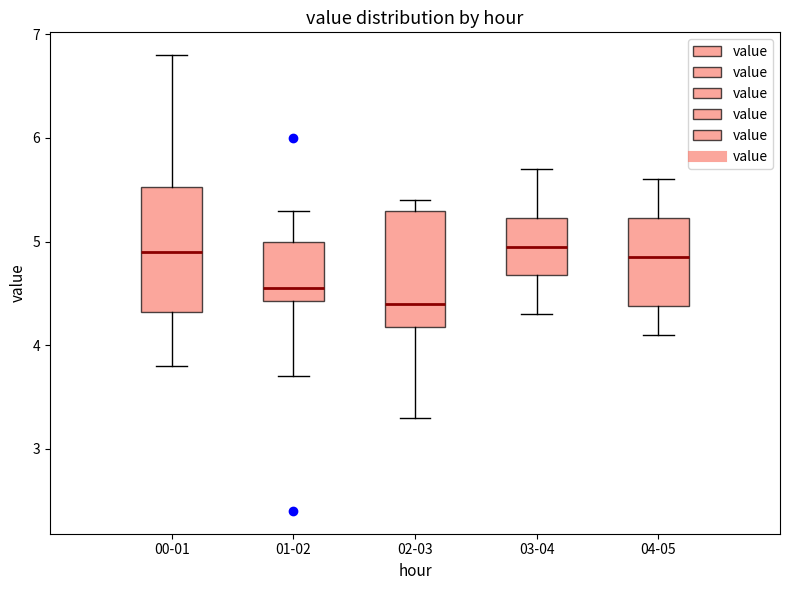

Which box has the lowest median line?

02-03